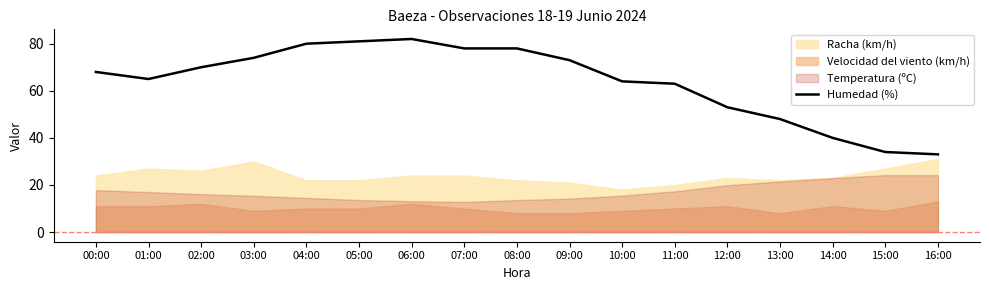

At which category does the chart reach its peak across all series?

06:00